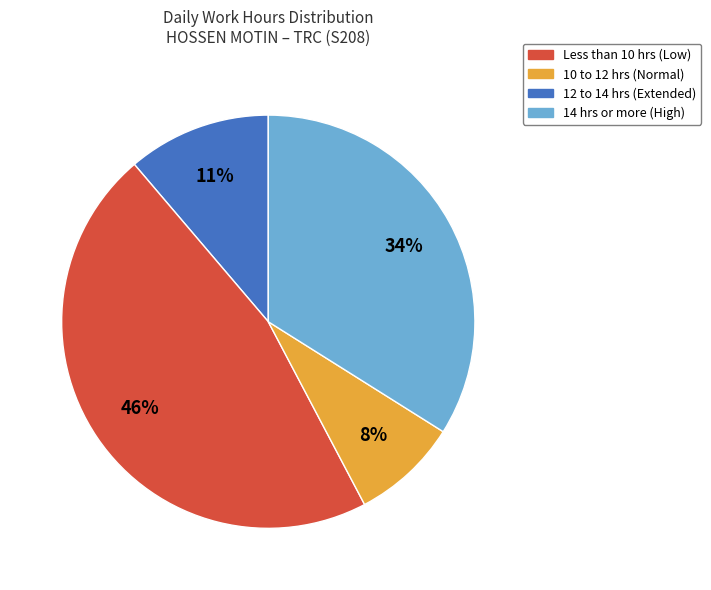

To the nearest percent, what is the average slice percentage?

25%